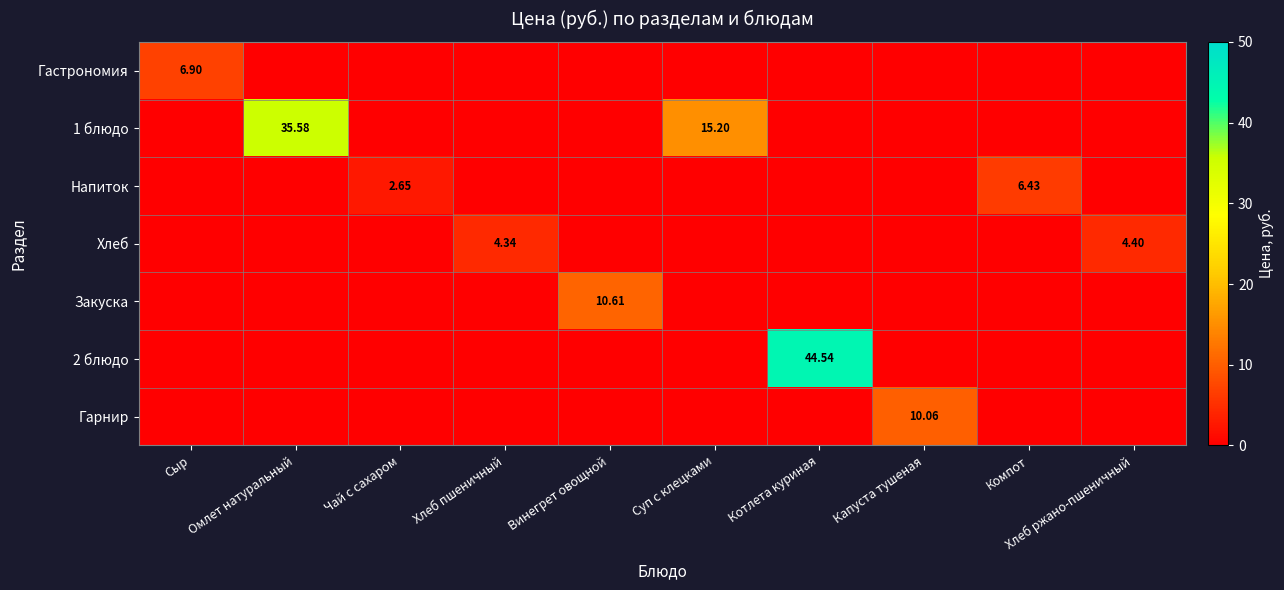

At which category does the chart reach its peak across all series?

Котлета куриная